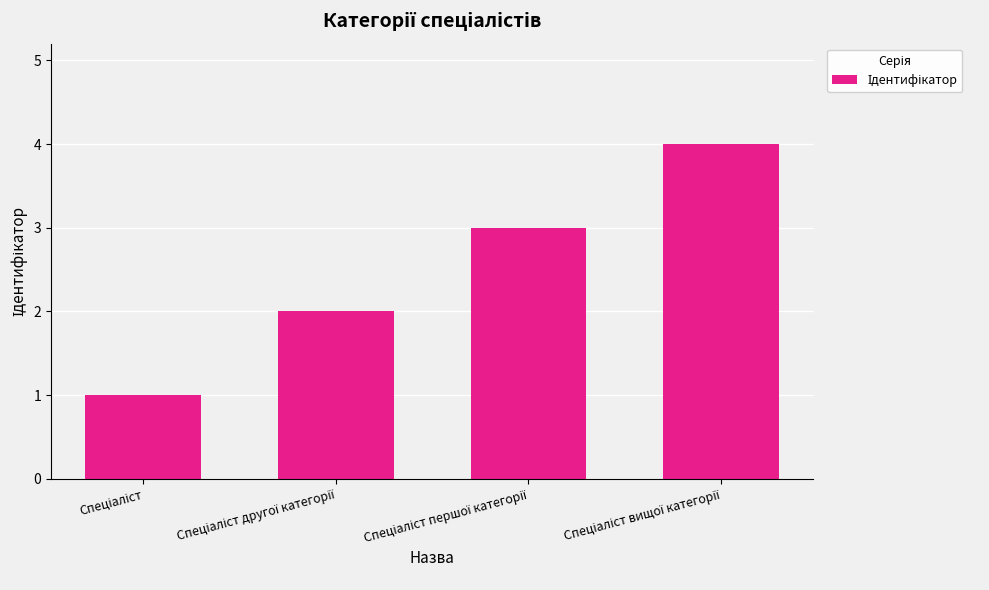

What is the sum of all values?

10